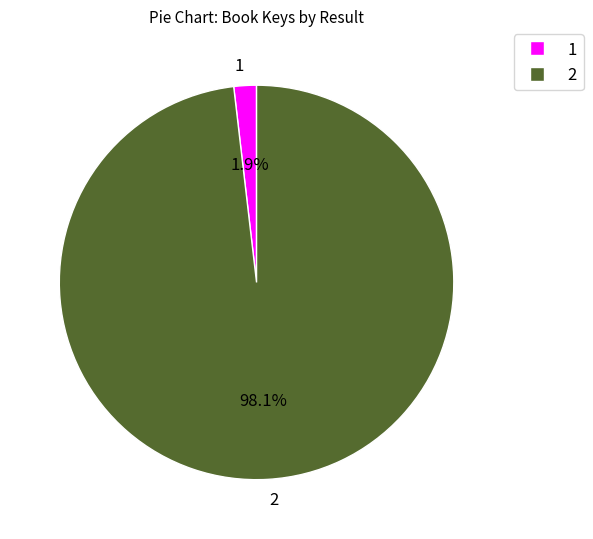

Which slice is the smallest?

1